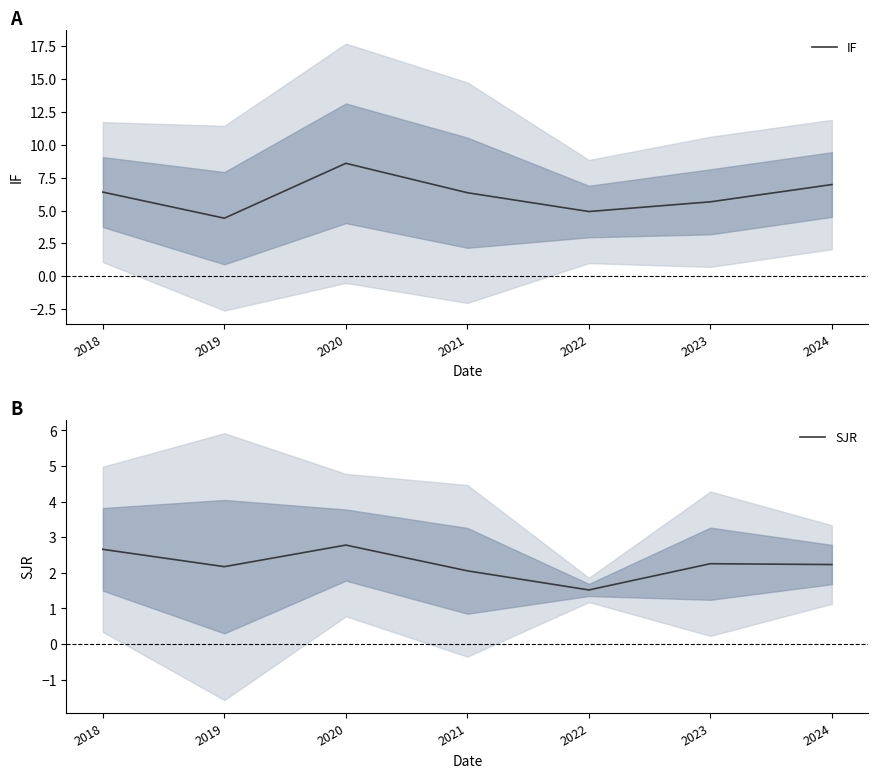

True or false: SJR and IF cross at least once.

False